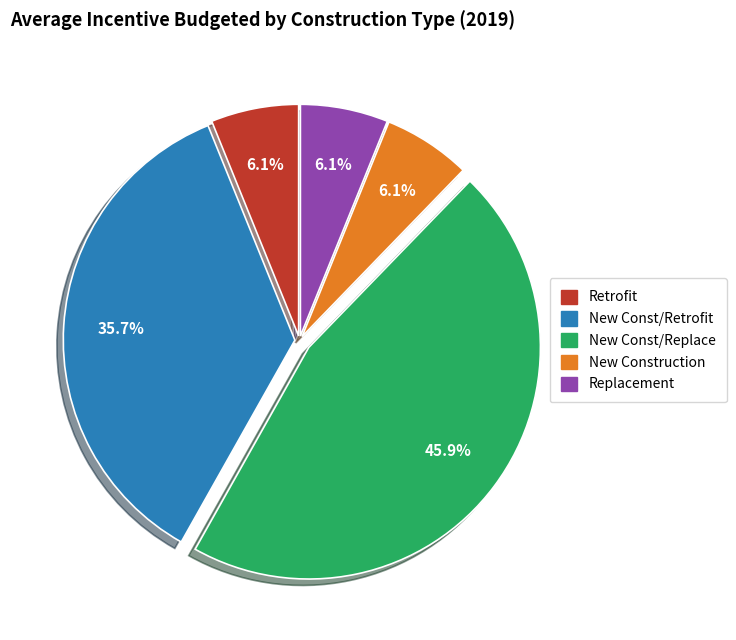

How many slices are in this pie chart?

5